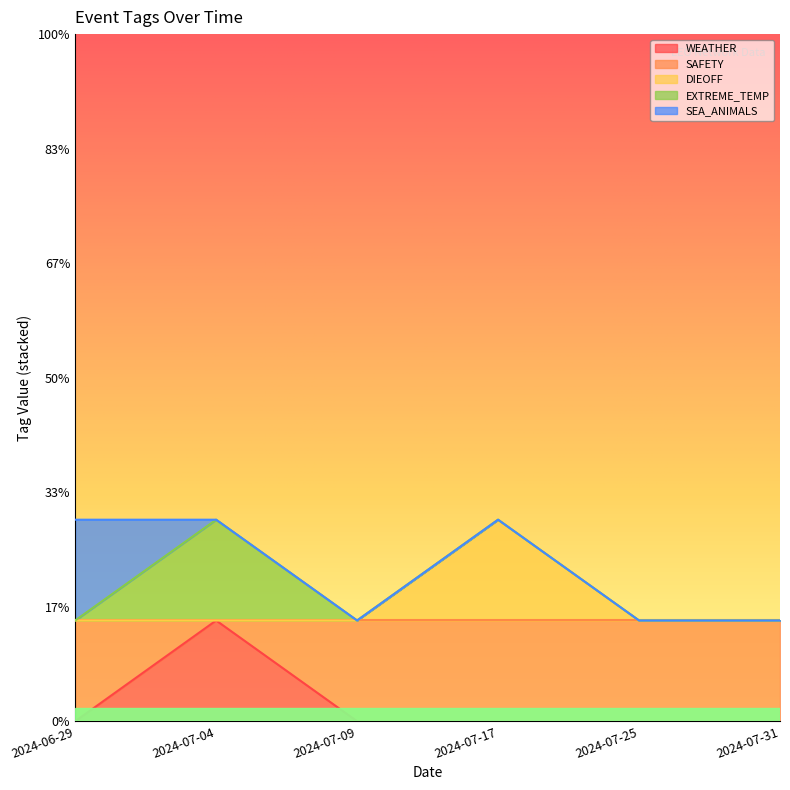

Which series changed the most between 2024-07-04 and 2024-07-09?

WEATHER